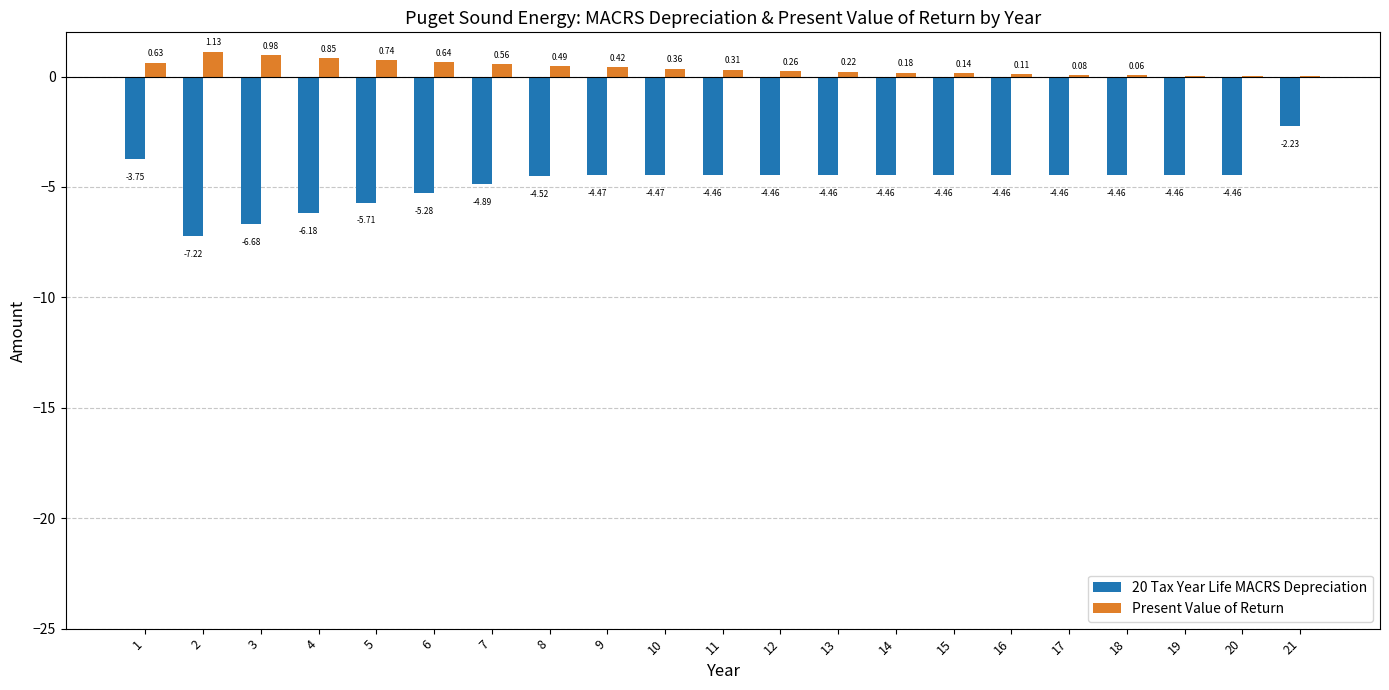

Which series has the widest spread of values?

20 Tax Year Life MACRS Depreciation